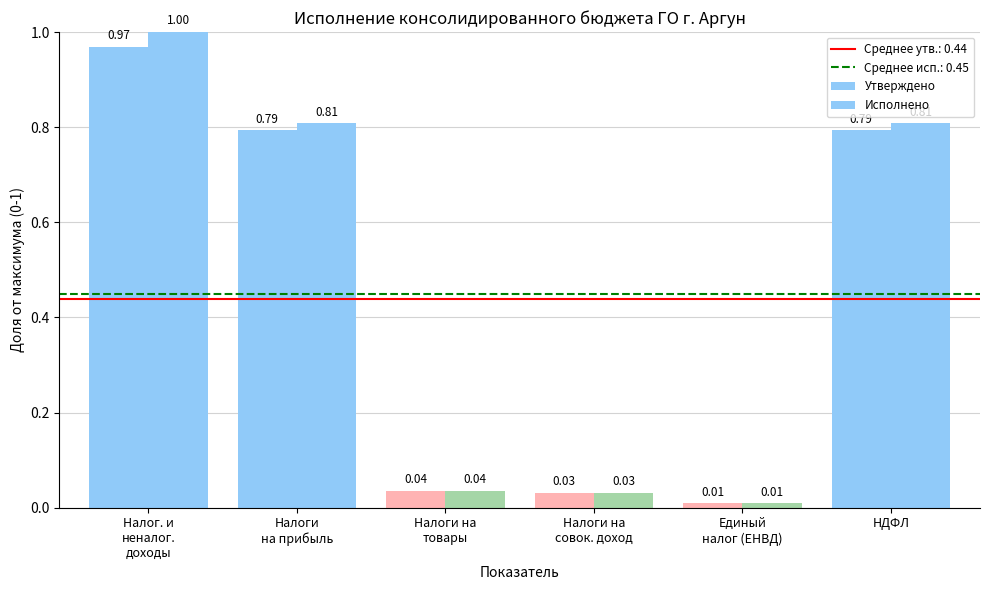

Reading right to left, extract all data points from this chart.

Утверждено: НДФЛ=0.8	Единый
налог (ЕНВД)=0.0	Налоги на
совок. доход=0.0	Налоги на
товары=0.0	Налоги
на прибыль=0.8	Налог. и
неналог.
доходы=1.0
Исполнено: НДФЛ=0.8	Единый
налог (ЕНВД)=0.0	Налоги на
совок. доход=0.0	Налоги на
товары=0.0	Налоги
на прибыль=0.8	Налог. и
неналог.
доходы=1.0